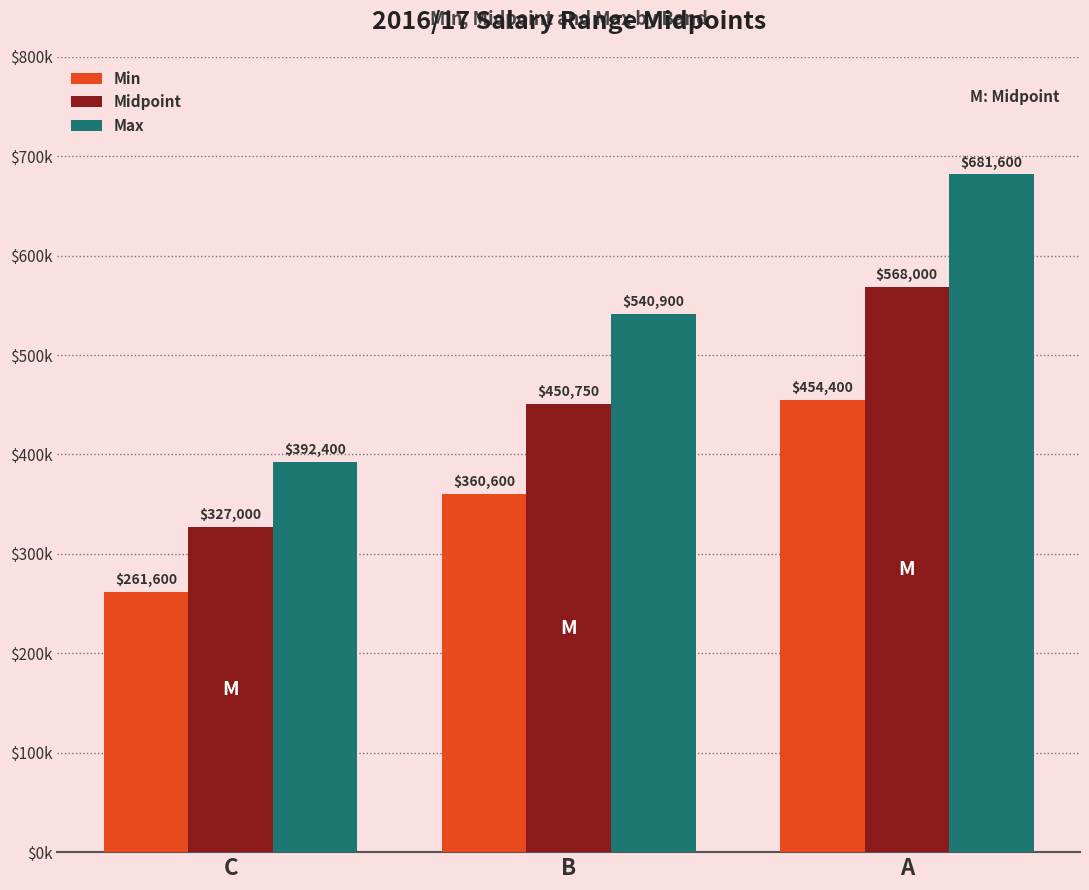

Are the bars grouped side by side (vs. stacked)?

Yes